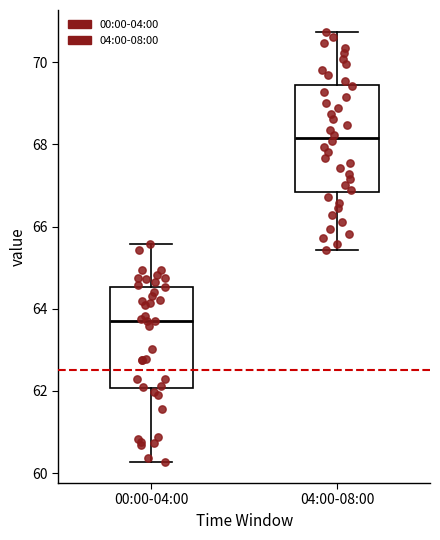

Reading left to right, read every box against the y-axis: the position of its median line, the range the box covers, and the ends of its whiskers. The values are not printed on the chart, so give them approximately, as read against the axis.

00:00-04:00: median 63.8, box 62.0 to 64.6, whiskers 60.2 to 65.6
04:00-08:00: median 68.2, box 66.8 to 69.4, whiskers 65.4 to 70.8